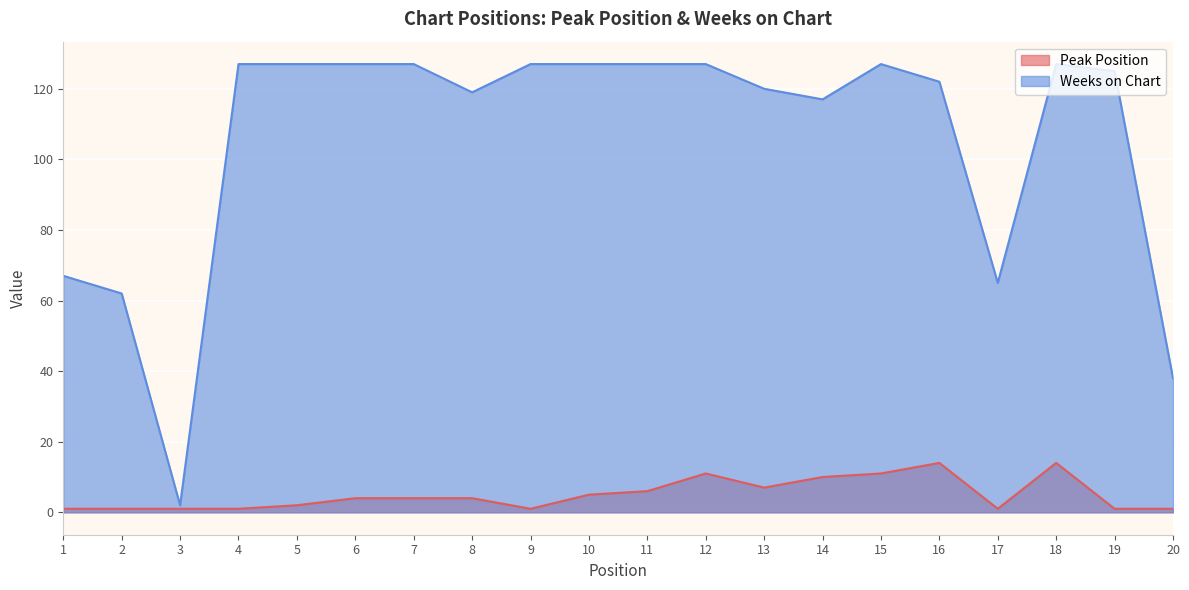

At which category does the chart reach its minimum across all series?

1